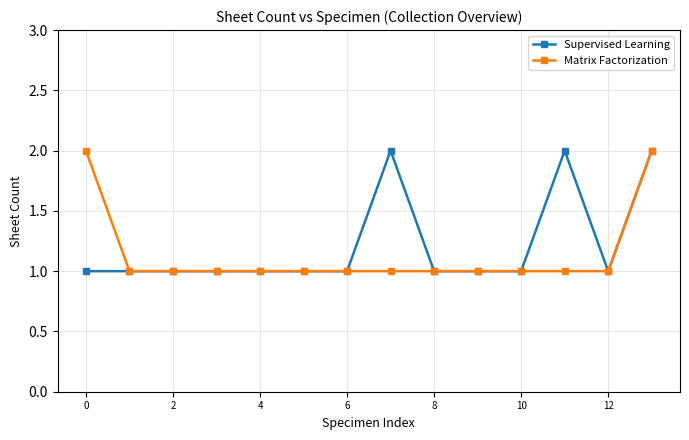

What is the sum of all Supervised Learning values?

17